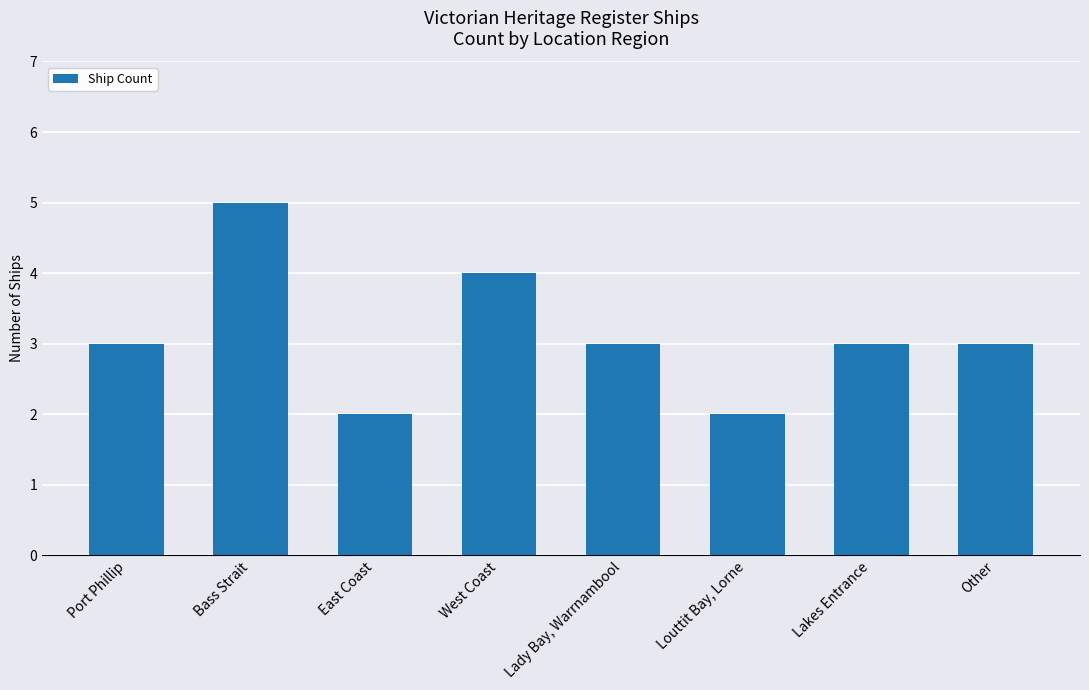

What is the difference between the values at Louttit Bay, Lorne and West Coast?

2